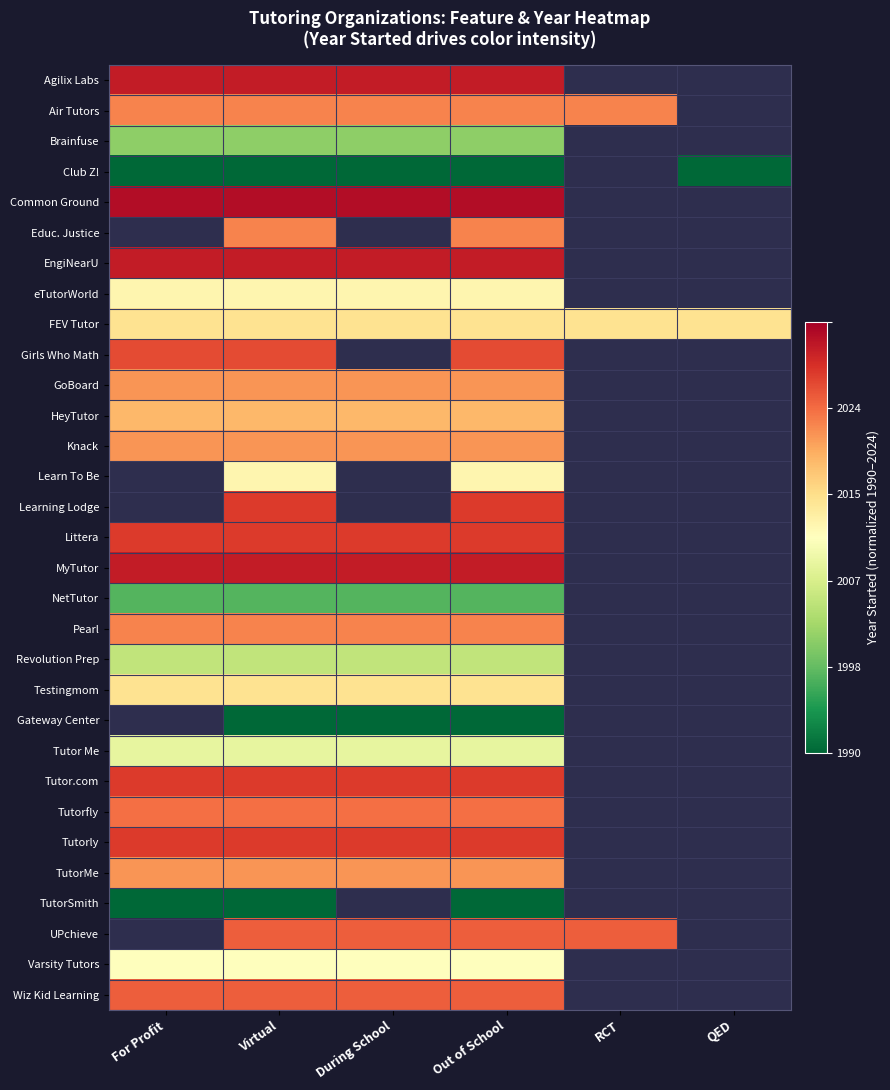

Is it true that NetTutor equals 0.2 at Virtual?

False